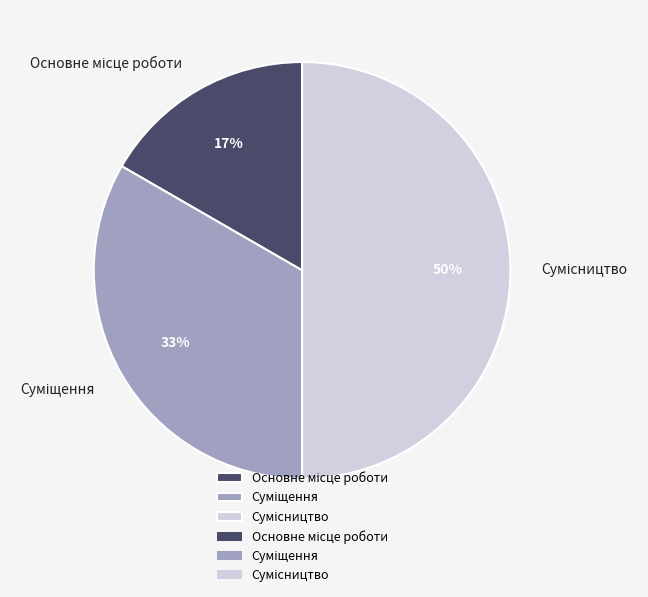

To the nearest percent, what is the average slice percentage?

33%